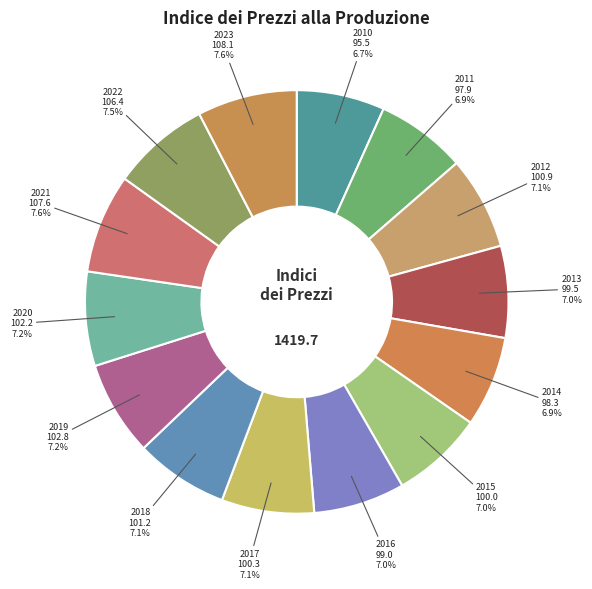

Is 2015 the majority of the pie?

No